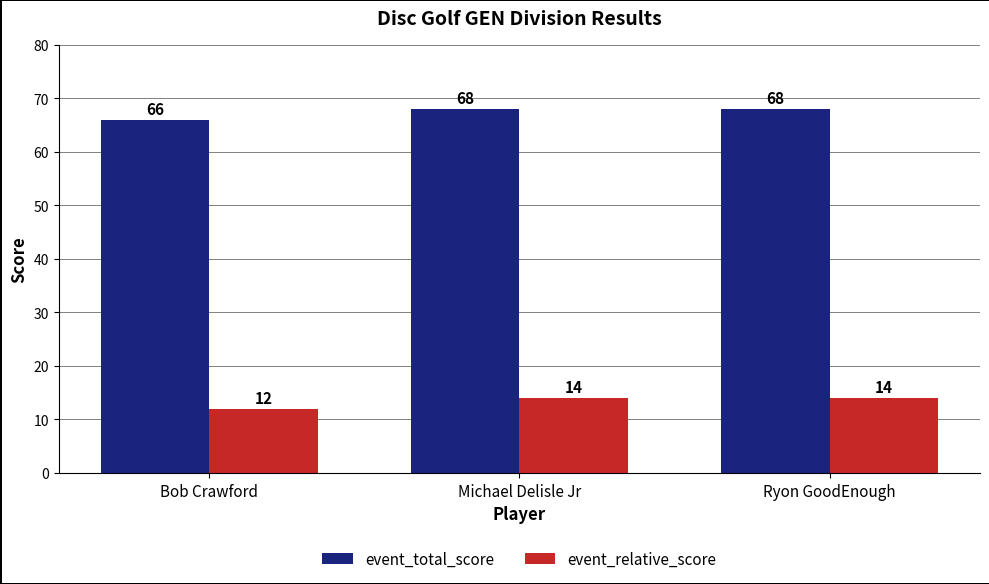

Are the bars grouped side by side (vs. stacked)?

Yes